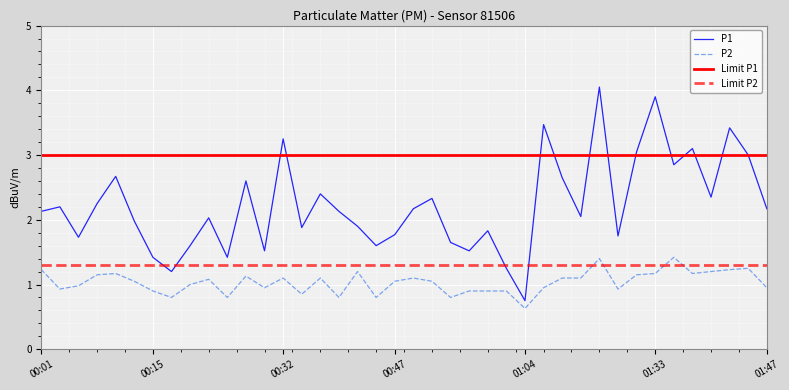

How many data points in P1 are less than 2?

17